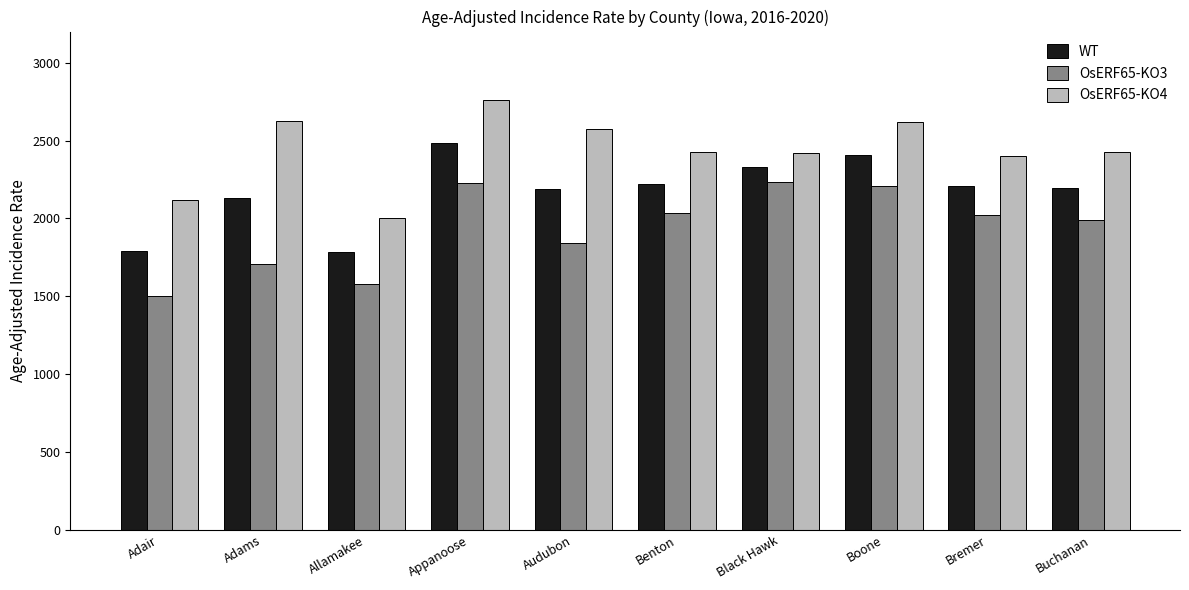

What is the total value across all series at Bremer?

6630.7